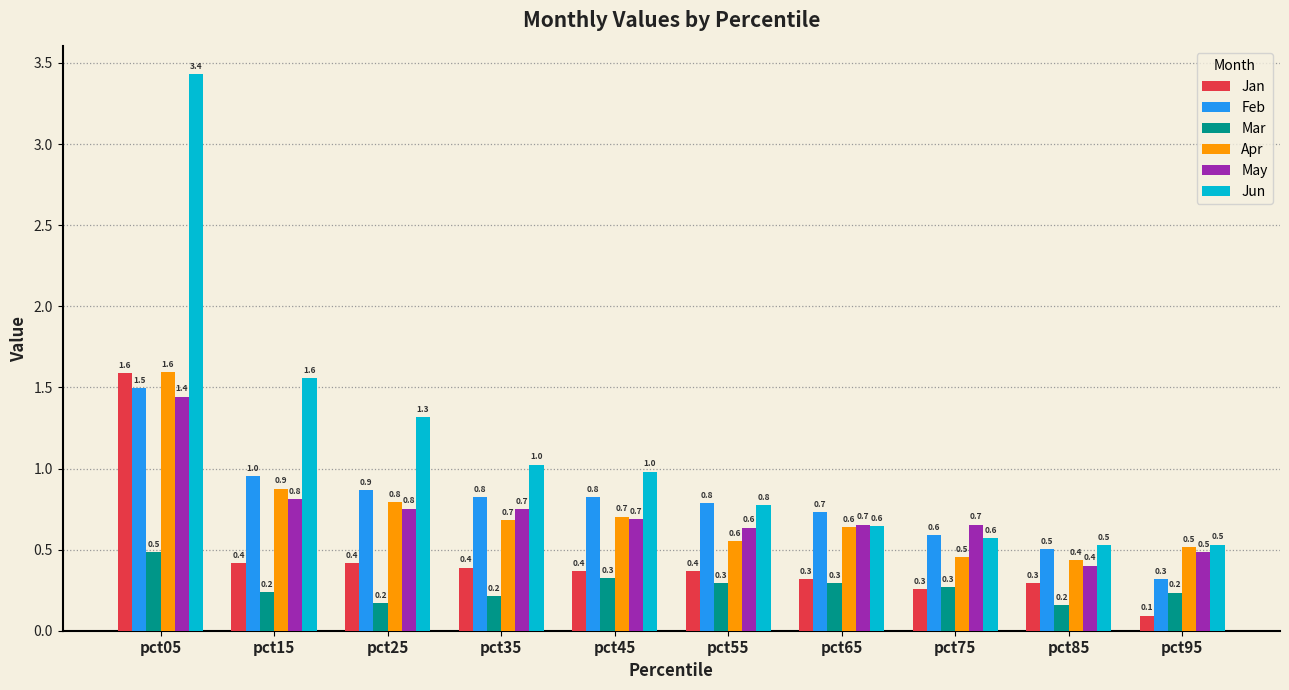

True or false: Feb has a value of 0.6 at pct75.

True